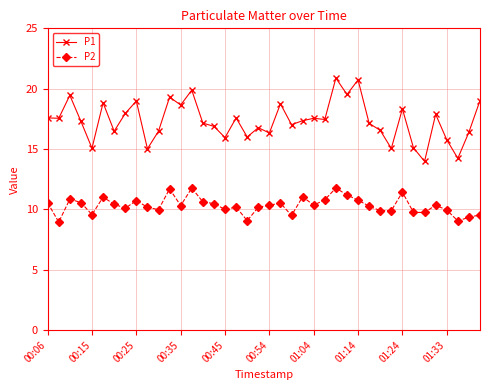

Rank the series by their maximum value, from lowest to highest.

P2, P1